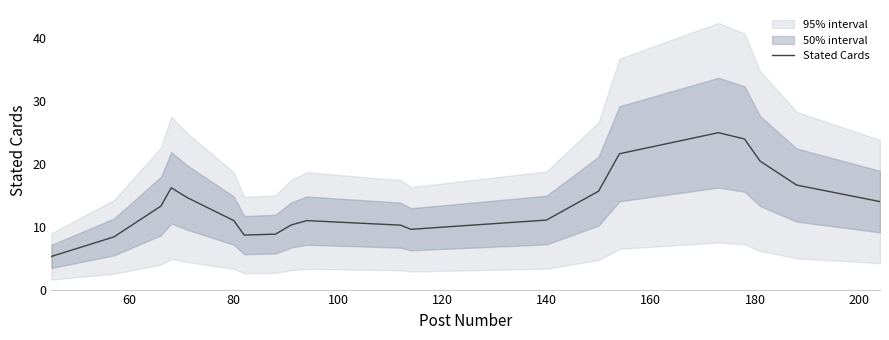

The Stated Cards series shows 10.9 at 80. True or false?

True